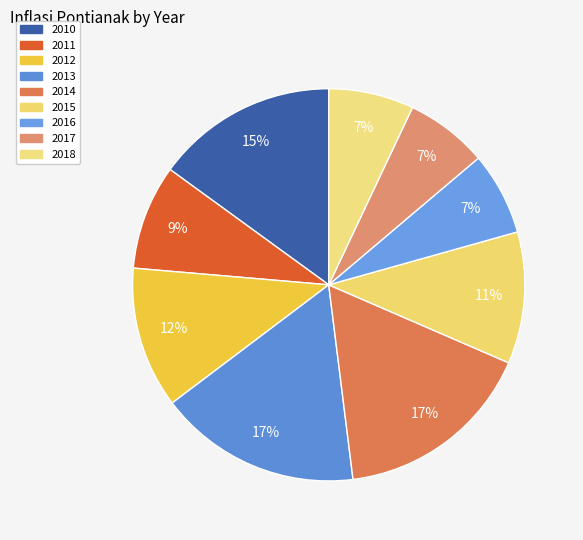

What percentage is the 2013 slice, to the nearest percent?

17%